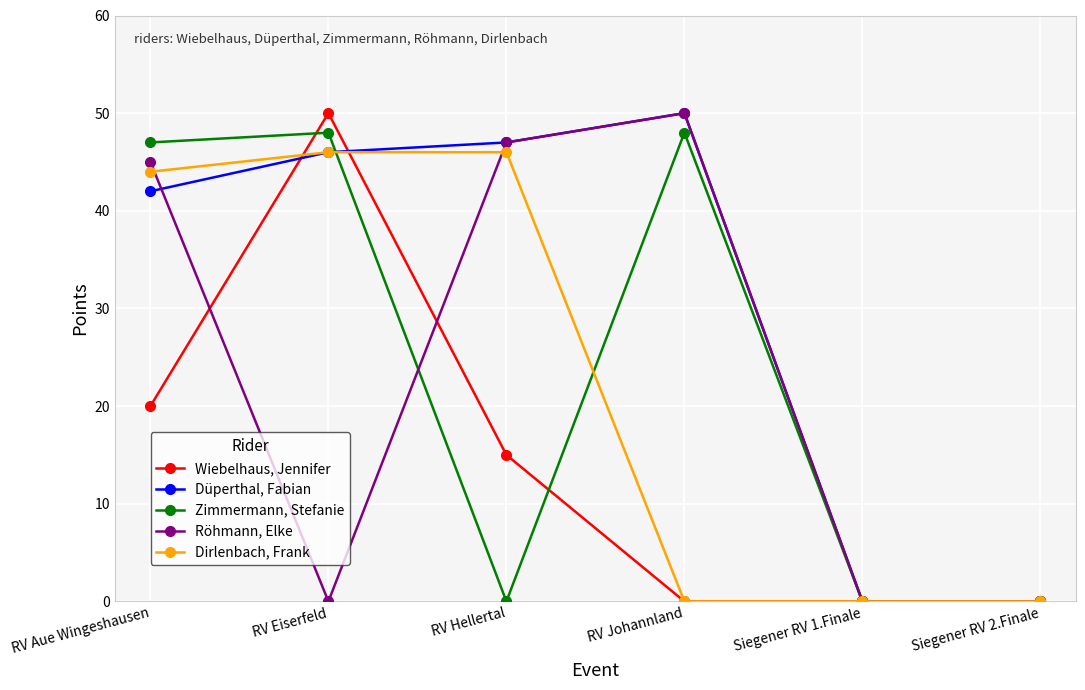

What are all the series names shown in the legend?

Wiebelhaus, Jennifer, Düperthal, Fabian, Zimmermann, Stefanie, Röhmann, Elke, Dirlenbach, Frank